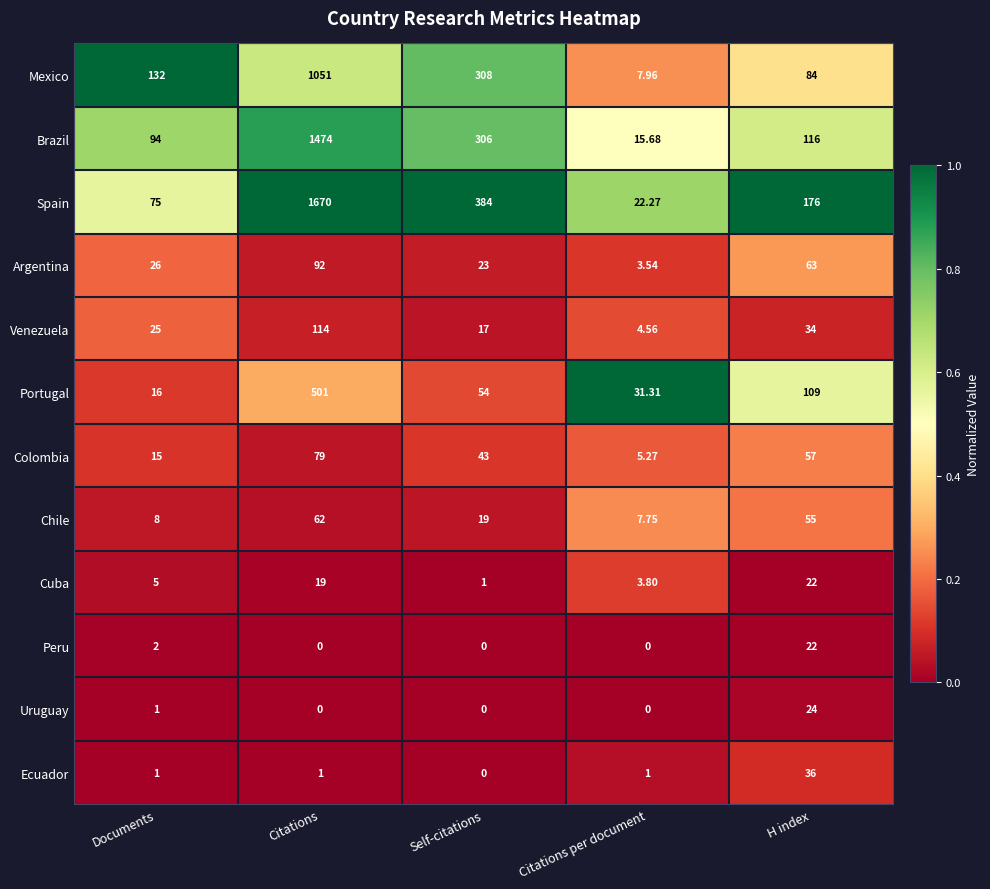

At which label does Argentina reach its peak?

Citations